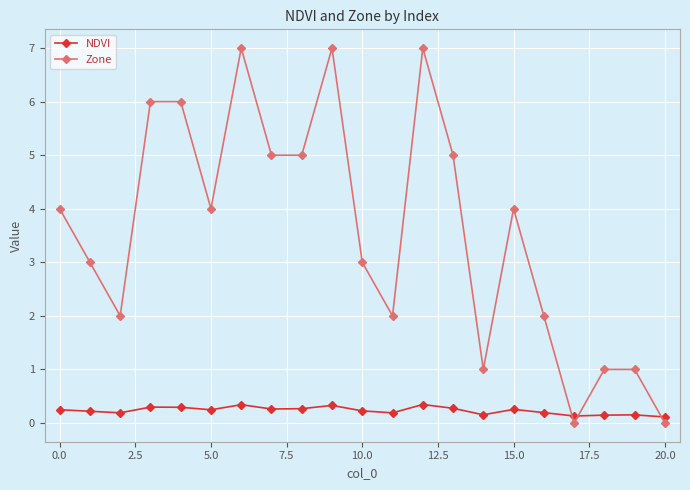

Which series has the largest total across all categories?

Zone